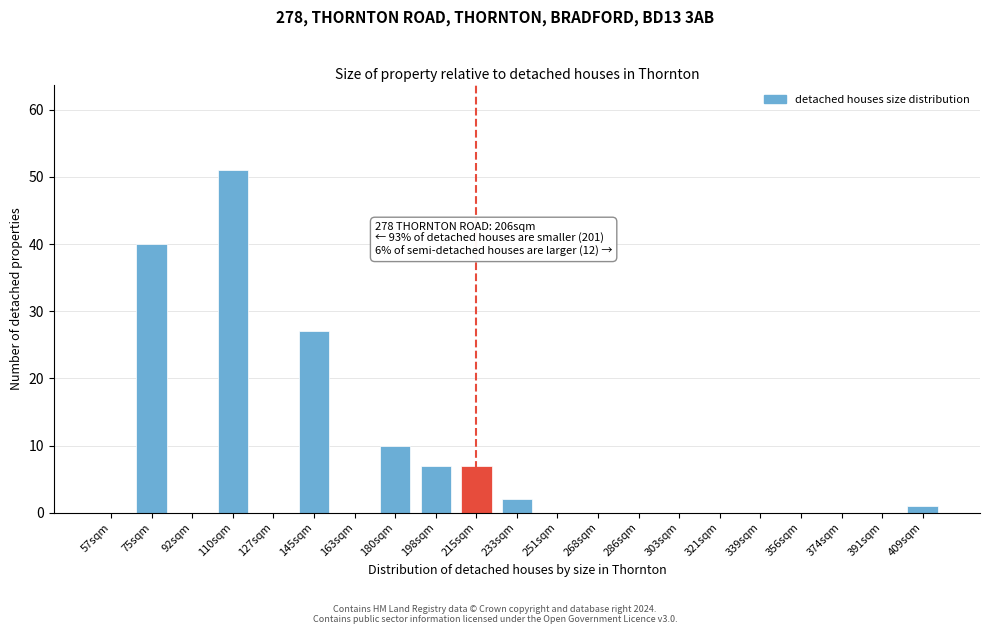

Reading left to right, list all the values displayed in this chart.

57sqm=0	75sqm=40	92sqm=0	110sqm=51	127sqm=0	145sqm=27	163sqm=0	180sqm=10	198sqm=7	215sqm=7	233sqm=2	251sqm=0	268sqm=0	286sqm=0	303sqm=0	321sqm=0	339sqm=0	356sqm=0	374sqm=0	391sqm=0	409sqm=1